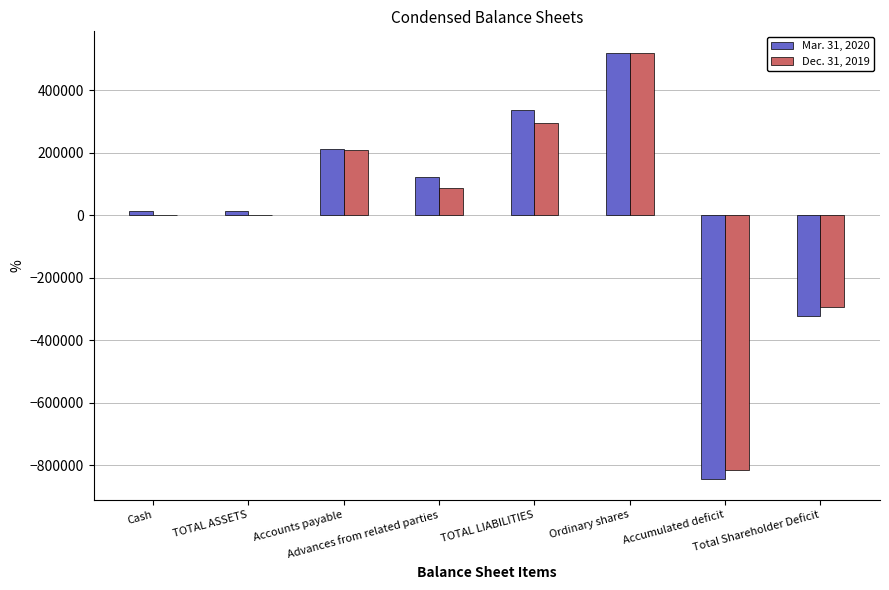

How many categories are shown in the chart?

8